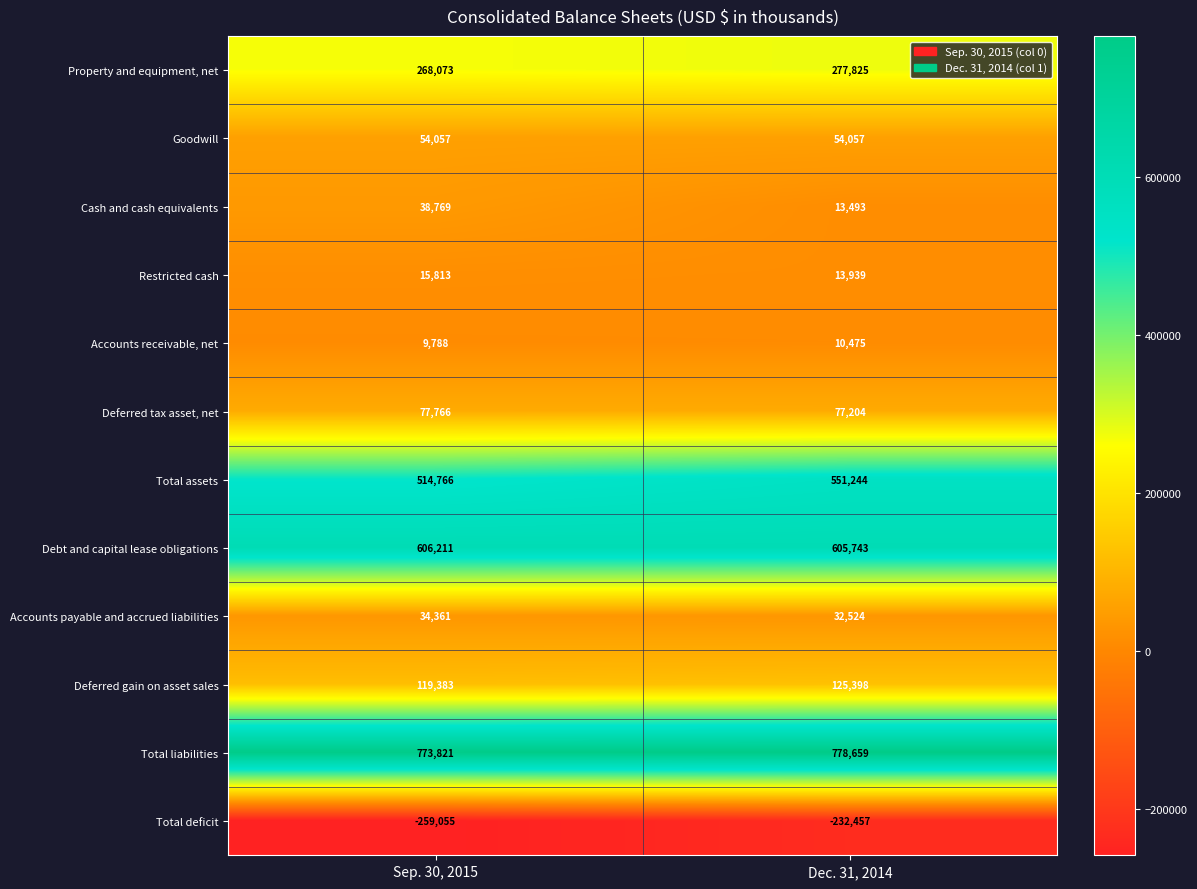

What is the difference between the highest and lowest values at Dec. 31, 2014?

1011116